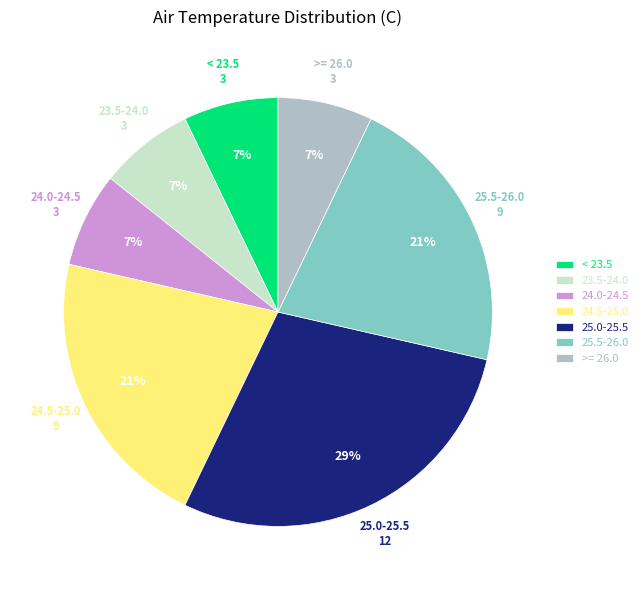

To the nearest percent, what percentage of the pie is 23.5-24.0?

7%